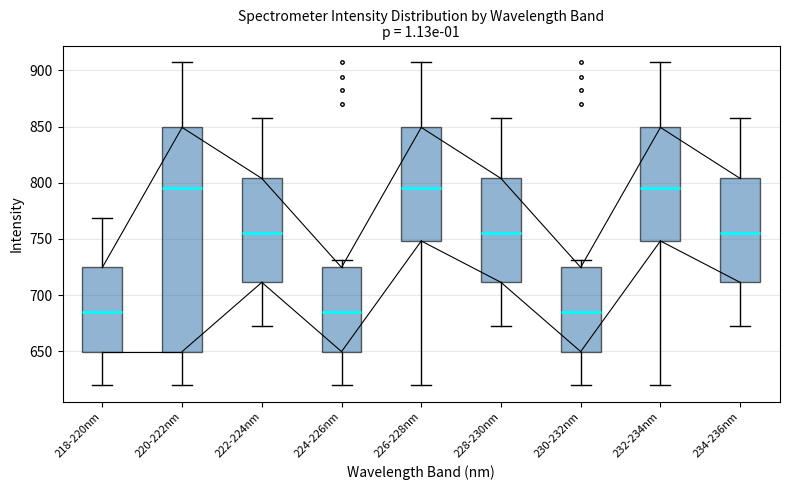

Reading left to right, transcribe this box plot: for each box, give where its median line is, the range the box spans, and where its two whiskers end, as read against the y-axis. The values are not printed on the chart, so give them approximately, as read against the axis.

218-220nm: median 685, box 650 to 725, whiskers 620 to 770
220-222nm: median 795, box 650 to 850, whiskers 620 to 910
222-224nm: median 755, box 710 to 805, whiskers 675 to 860
224-226nm: median 685, box 650 to 725, whiskers 620 to 730
226-228nm: median 795, box 750 to 850, whiskers 620 to 910
228-230nm: median 755, box 710 to 805, whiskers 675 to 860
230-232nm: median 685, box 650 to 725, whiskers 620 to 730
232-234nm: median 795, box 750 to 850, whiskers 620 to 910
234-236nm: median 755, box 710 to 805, whiskers 675 to 860